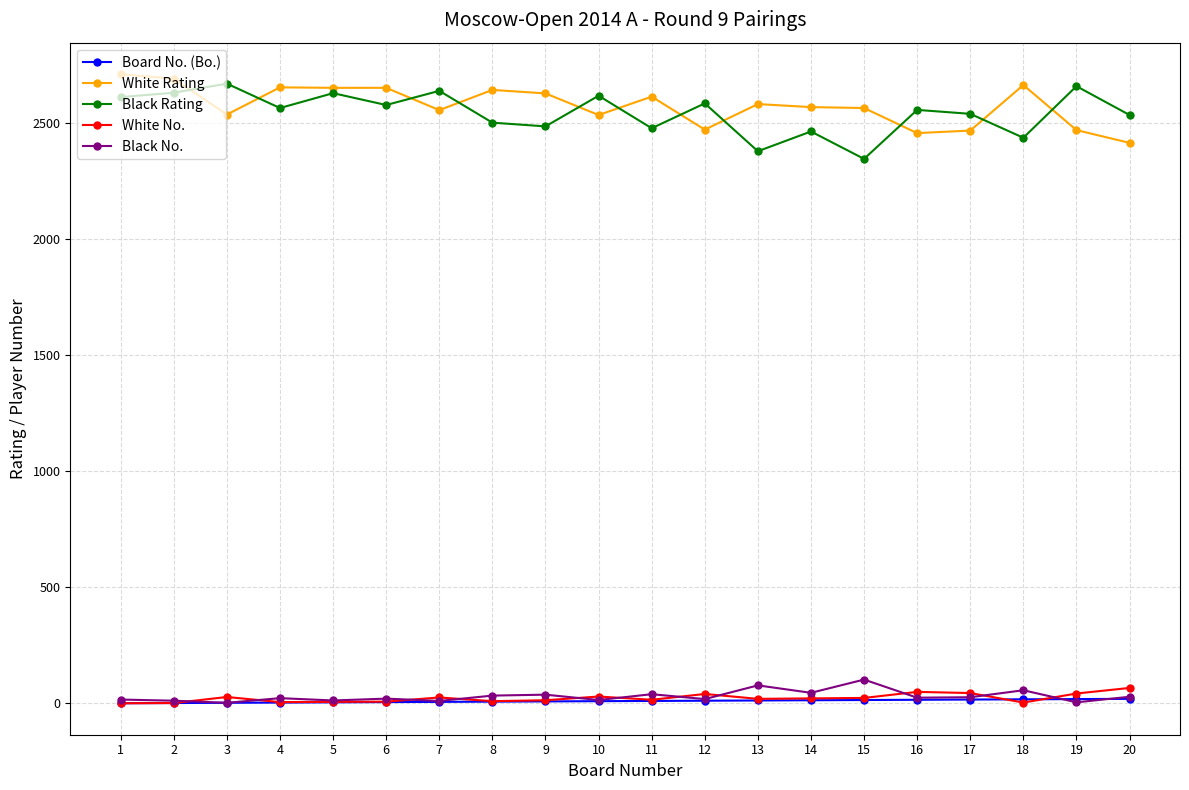

Which series has the largest total across all categories?

White Rating